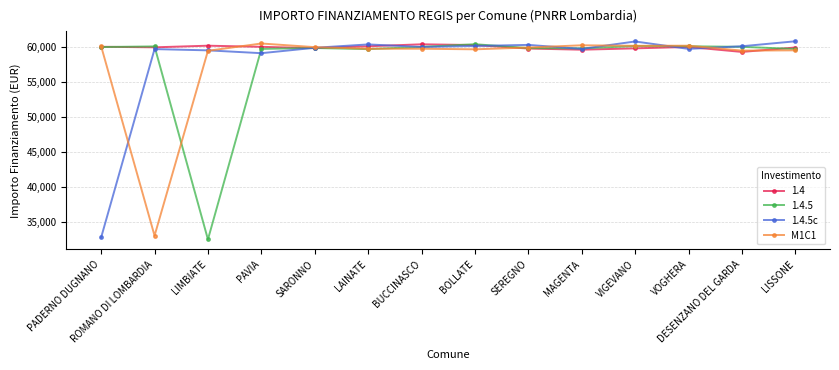

What is the spread (max minus min) of values at MAGENTA?

514.8